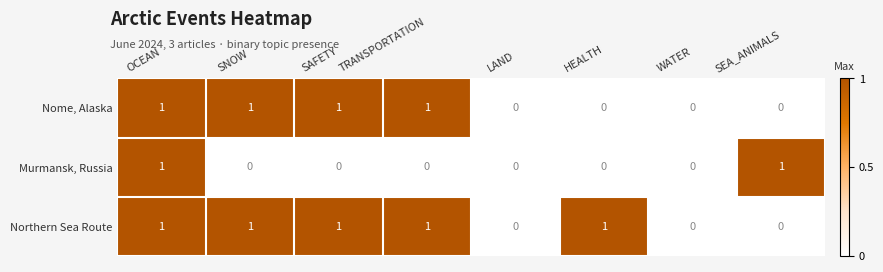

Which series has the largest total across all categories?

Northern Sea Route